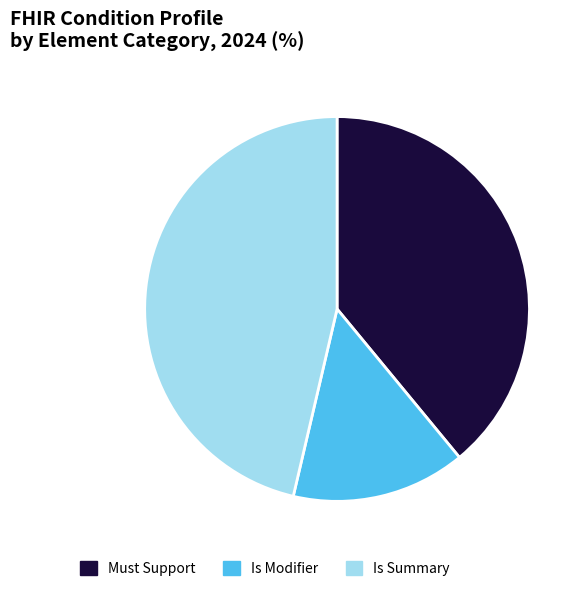

Is the sum of Must Support and Is Modifier greater than half?

Yes